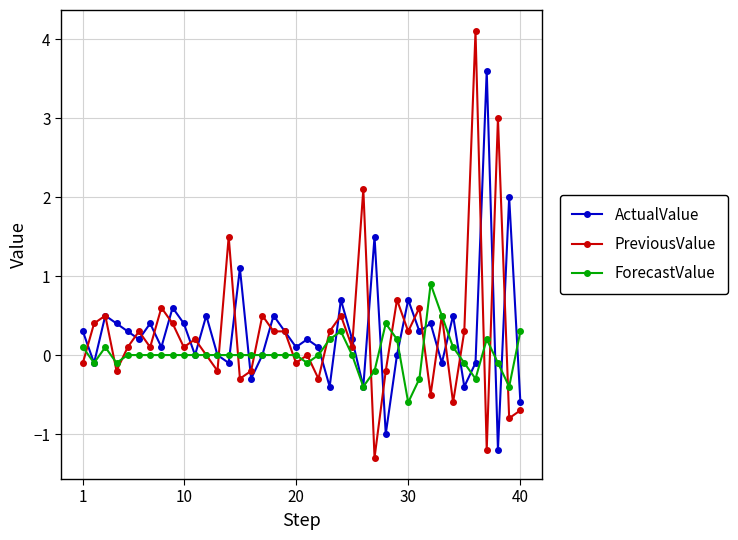

True or false: PreviousValue has more than 0 points higher than both neighbors.

True